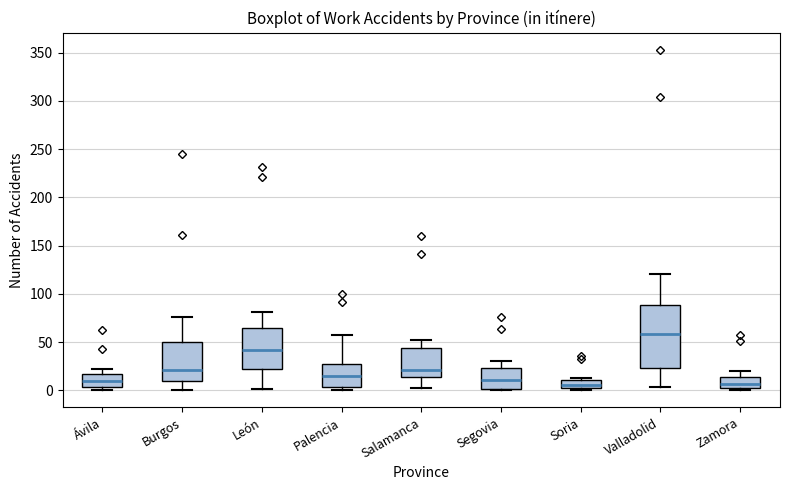

Where does the upper whisker of the box for Palencia end on the y-axis? The values are not printed on the chart, so give them approximately, as read against the axis.

55